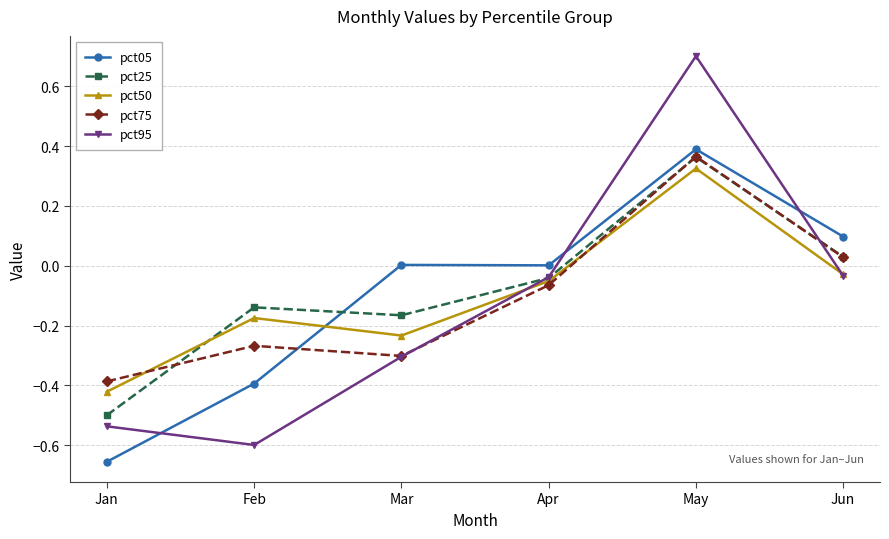

At which category does the chart reach its peak across all series?

May